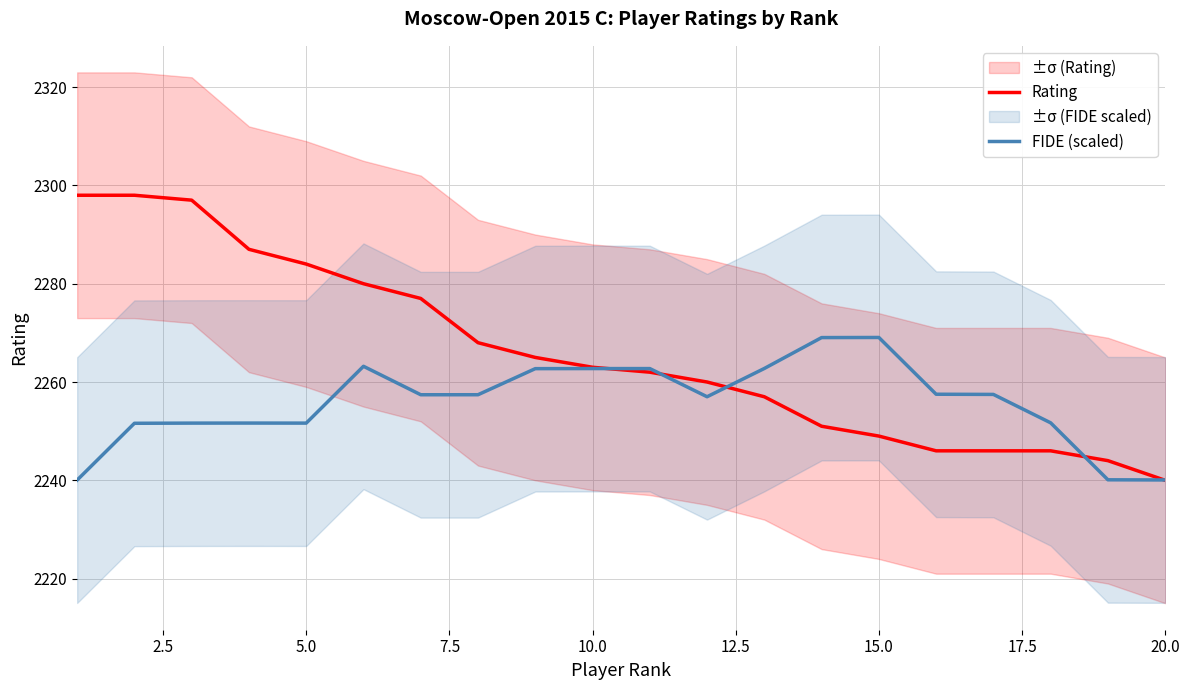

True or false: FIDE (scaled) has a value of 3245.7 at 15.0.

False